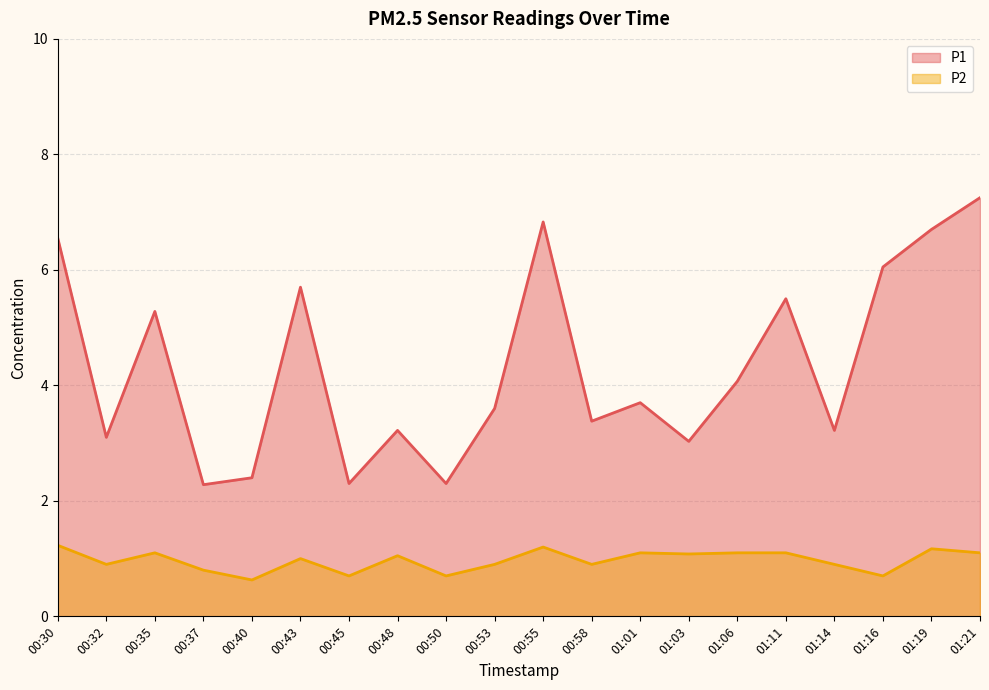

What is the sum of the P1 values at 00:58 and 00:45?

5.7